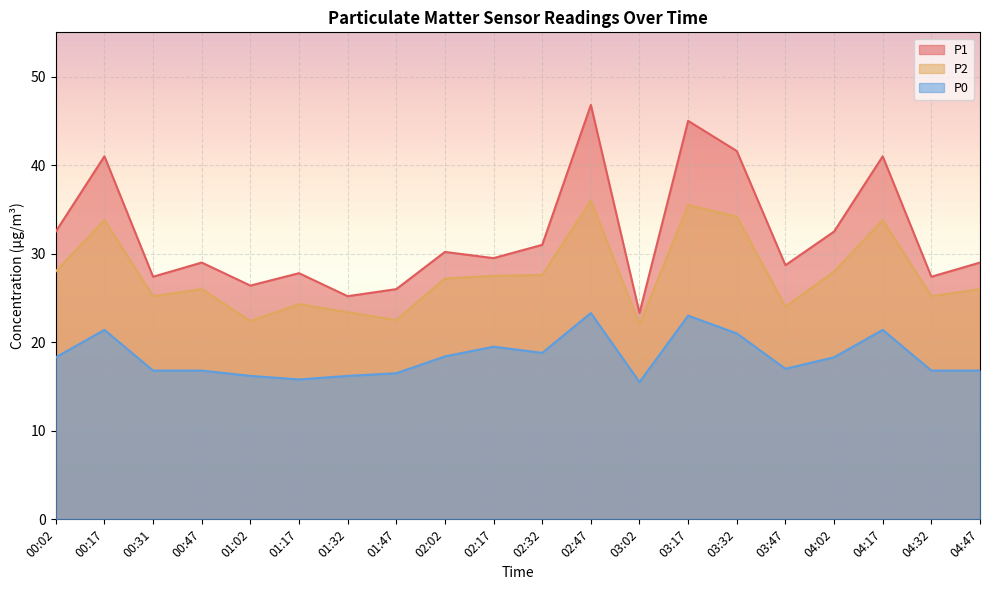

List the series in order of their overall mean, lowest first.

P0, P2, P1